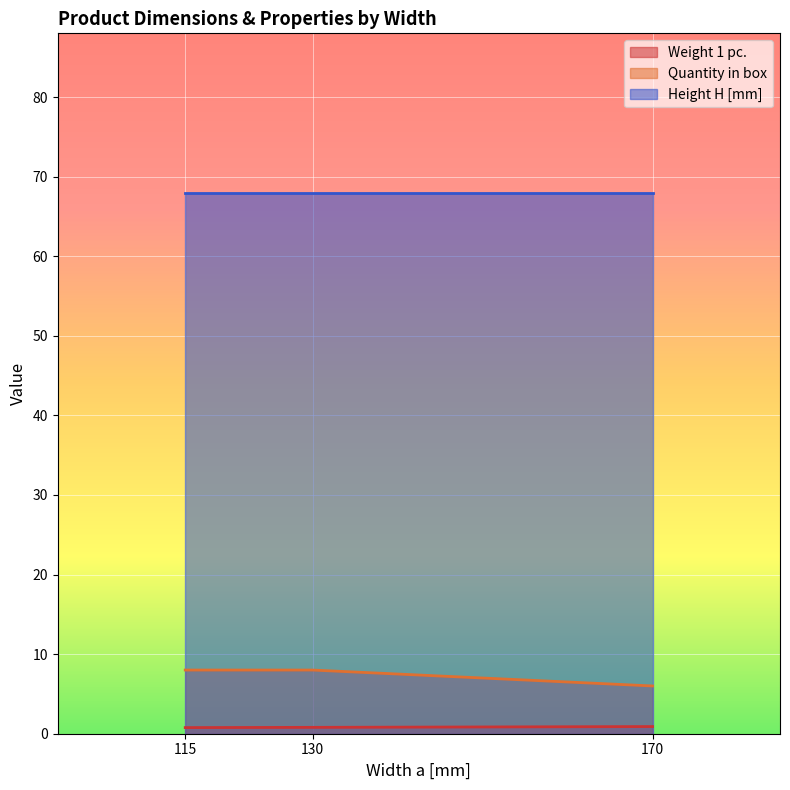

What is the minimum value shown in the chart?

0.8